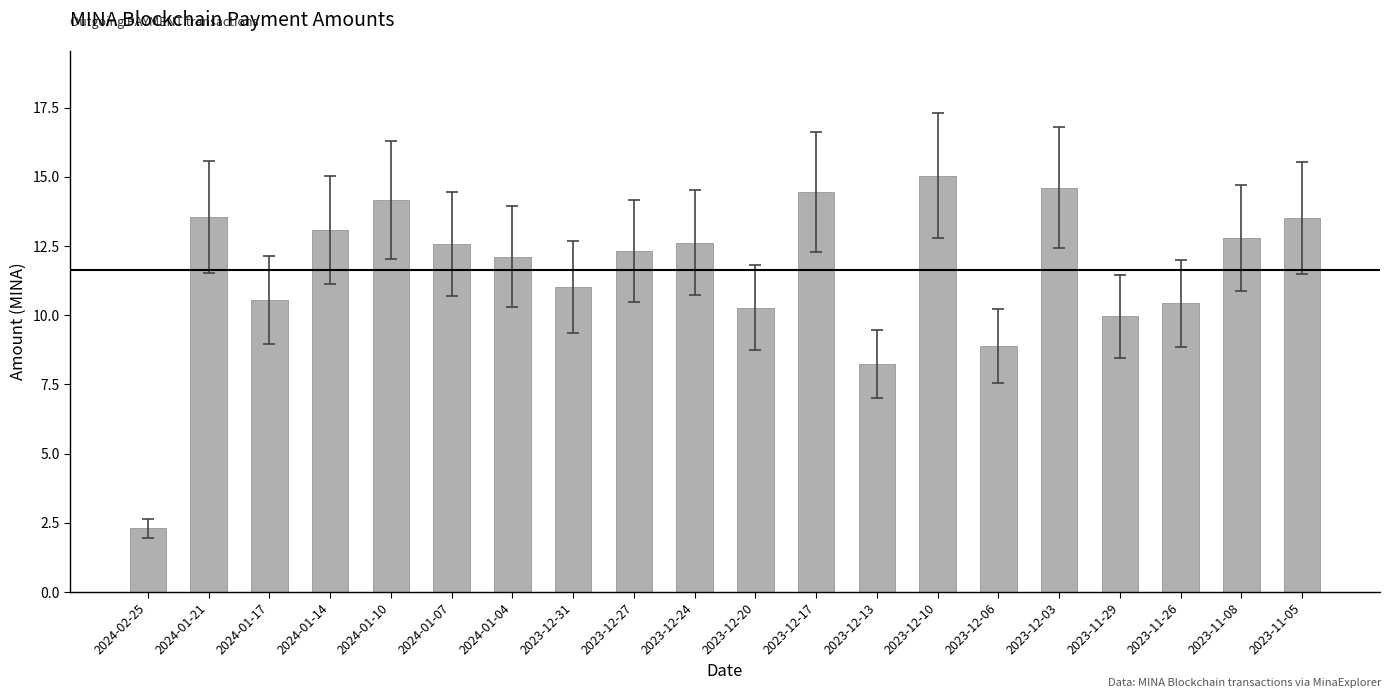

What is the average value?

11.6